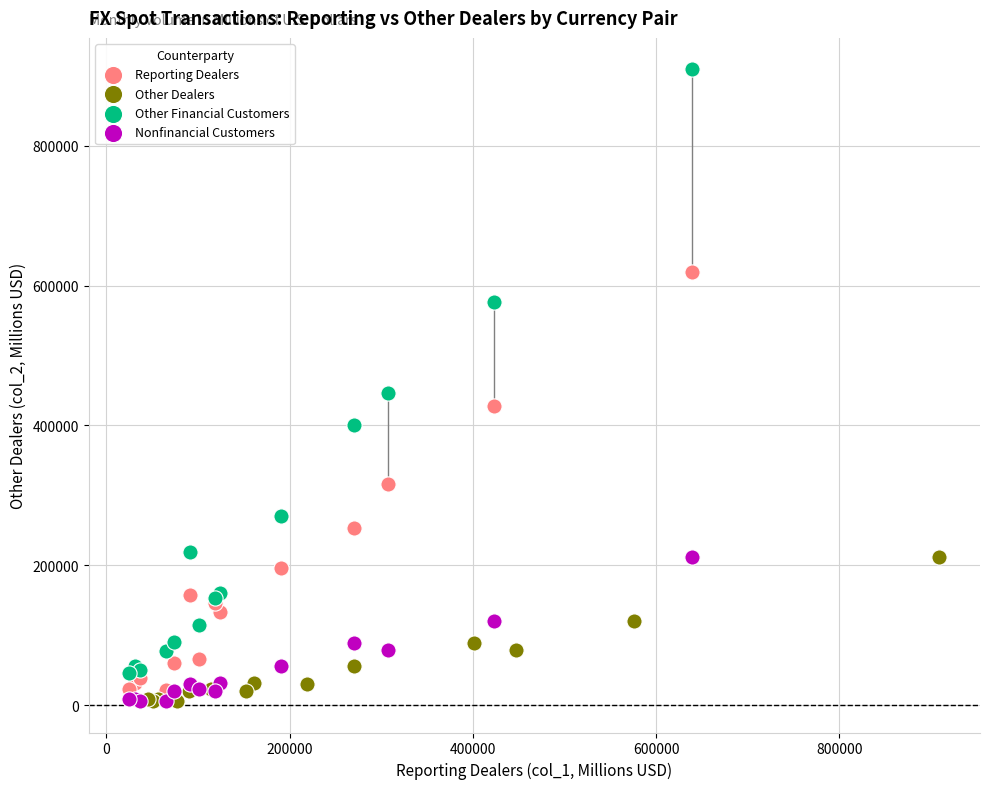

Which series has the widest spread of Y values?

Other Financial Customers